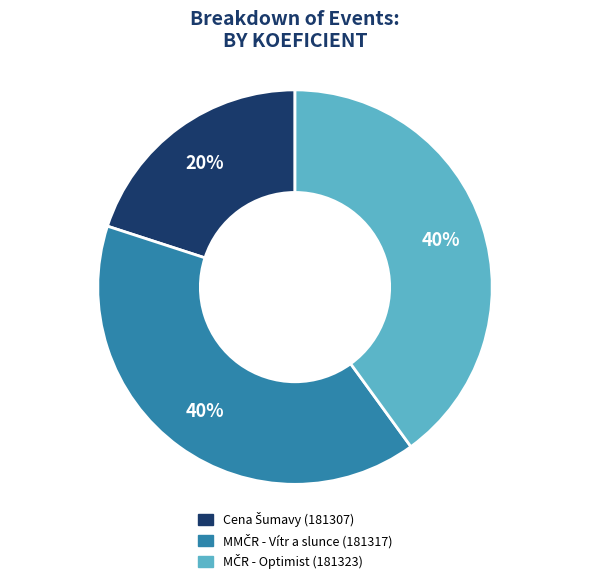

To the nearest percent, what is the difference between the largest and smallest slice percentages?

20%